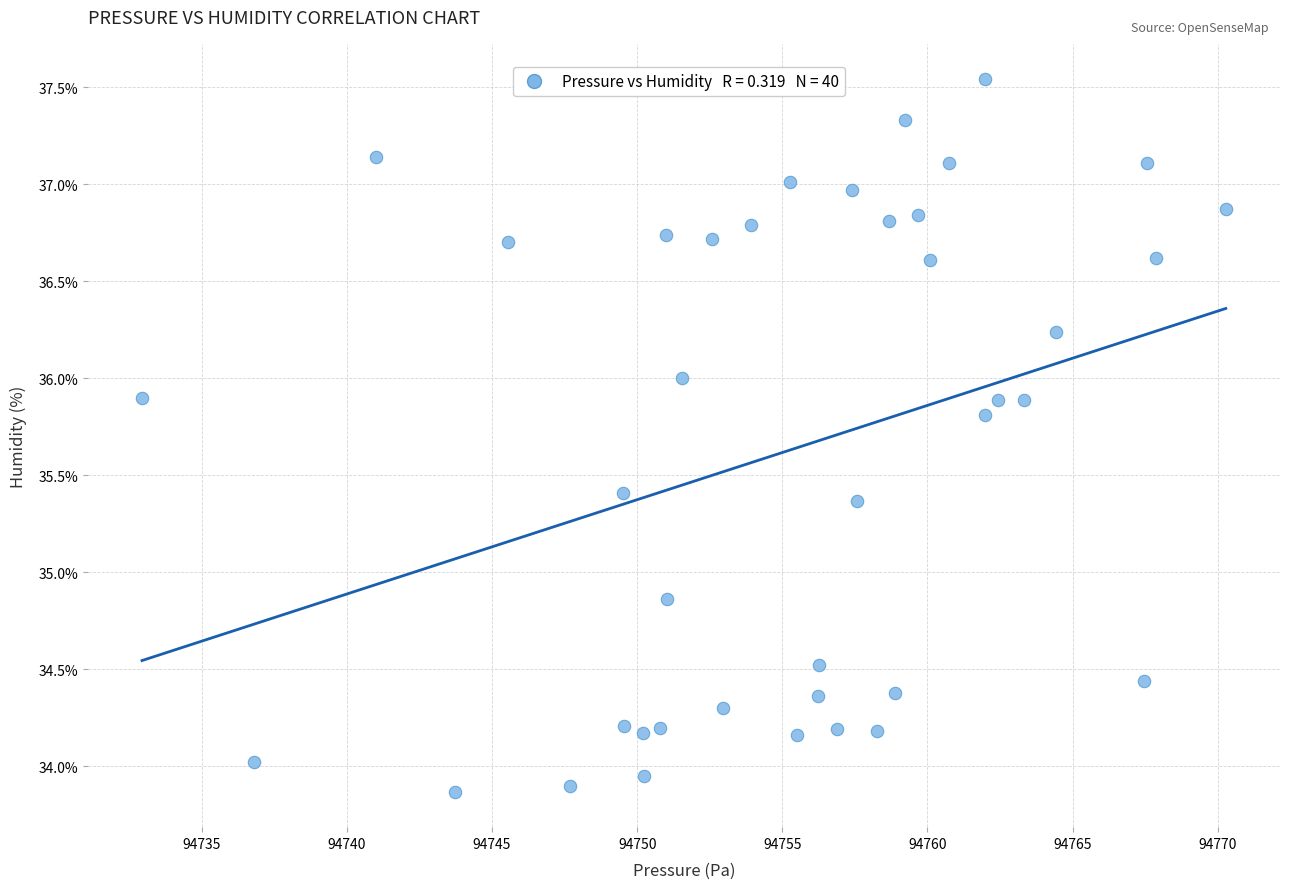

What Y value in the scatter plot is closest to 35?

34.9